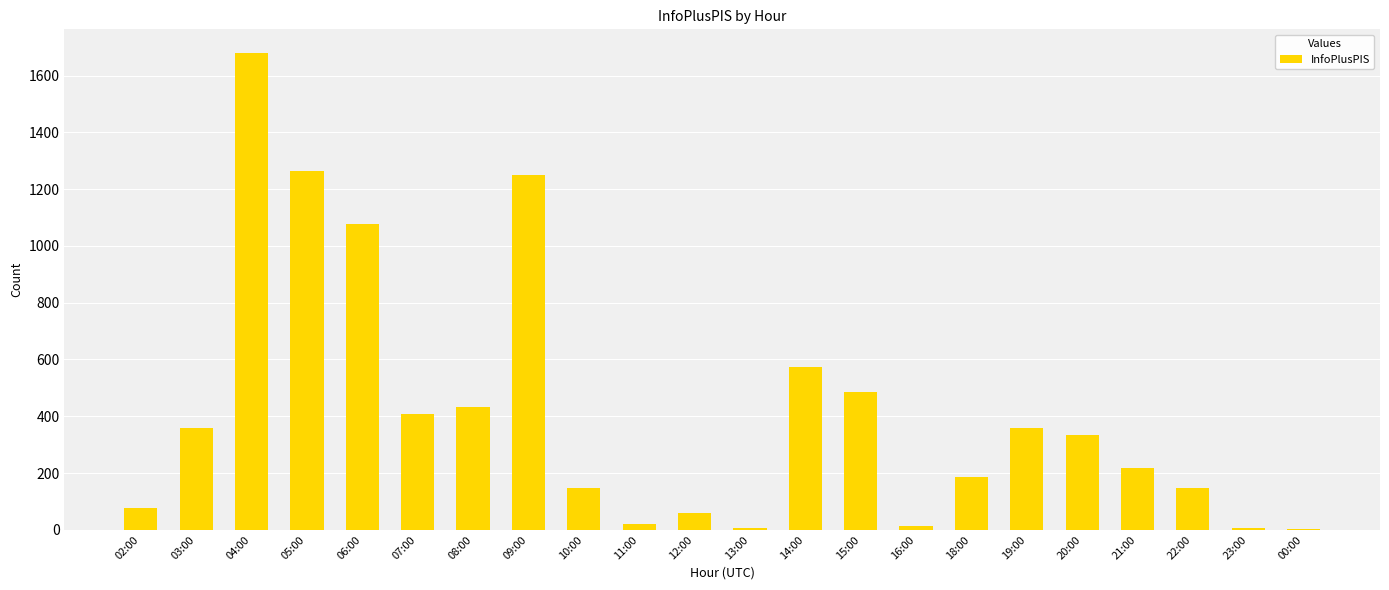

What is the sum of all values?

9107